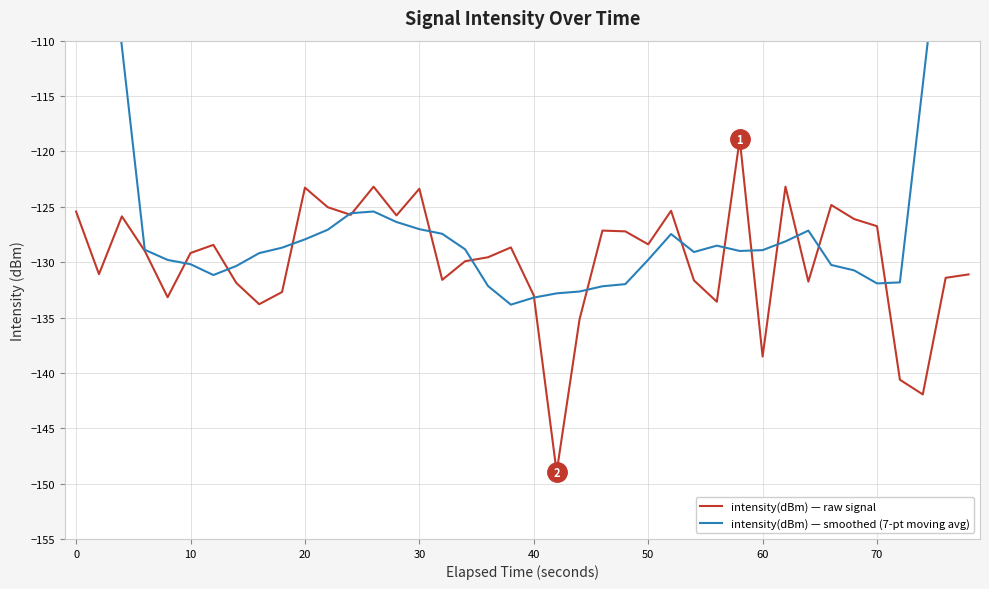

What is the minimum value for intensity(dBm) — raw signal?

-149.0